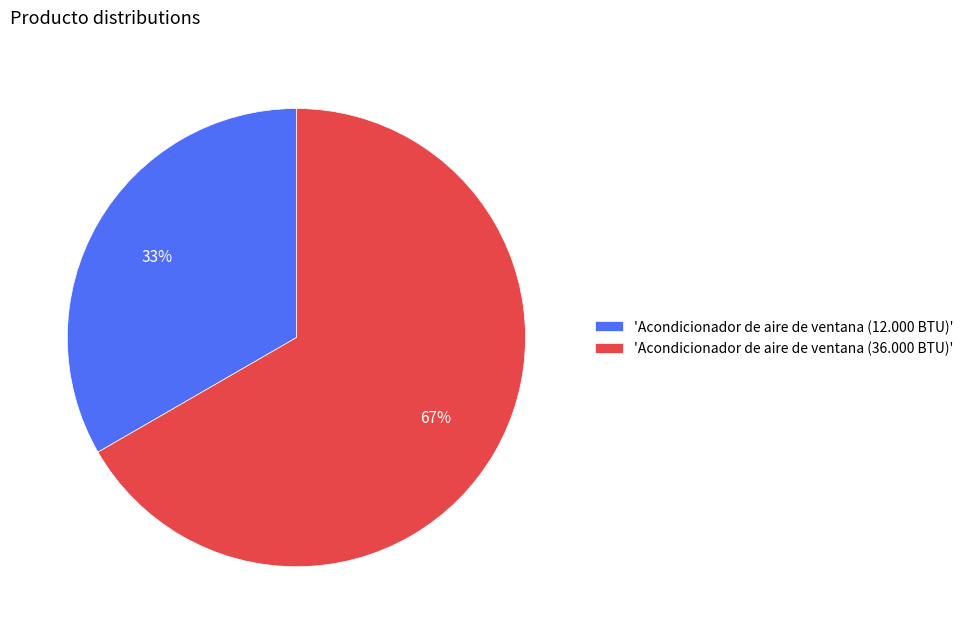

To the nearest percent, what is the average slice percentage?

50%